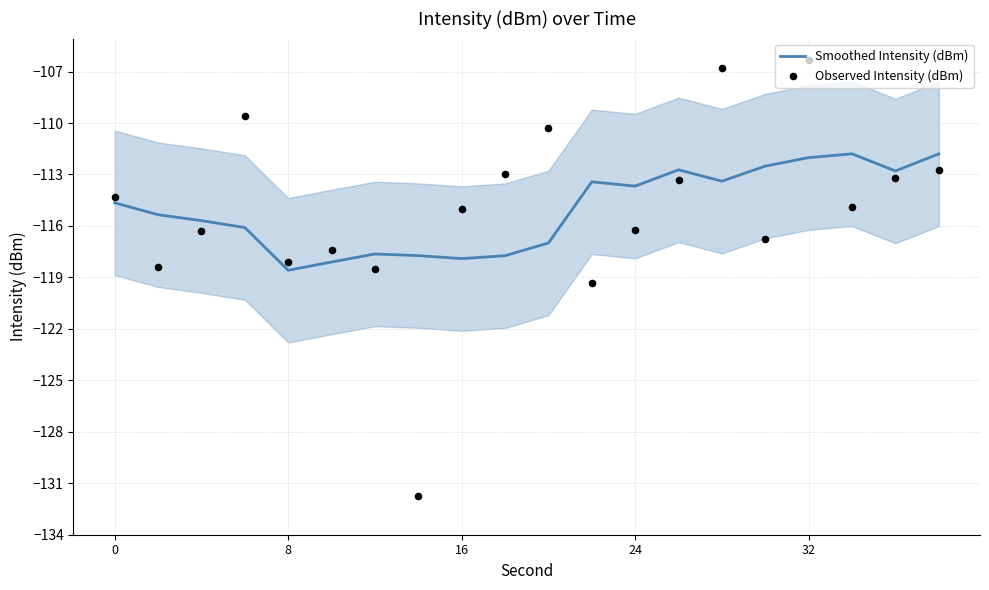

What is the maximum value for Smoothed Intensity (dBm)?

-111.8